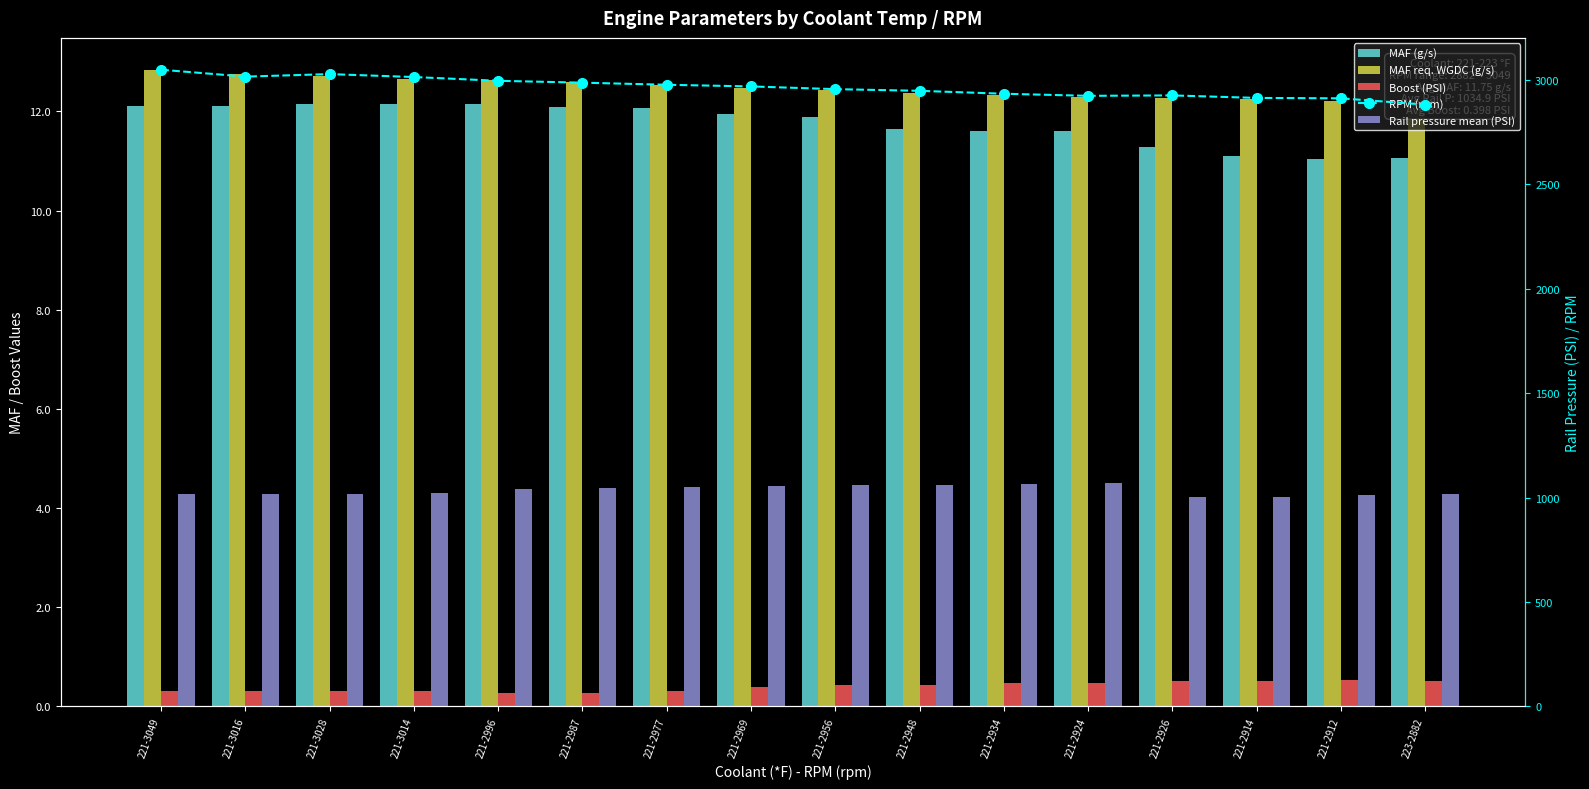

Does the chart contain any negative values?

No